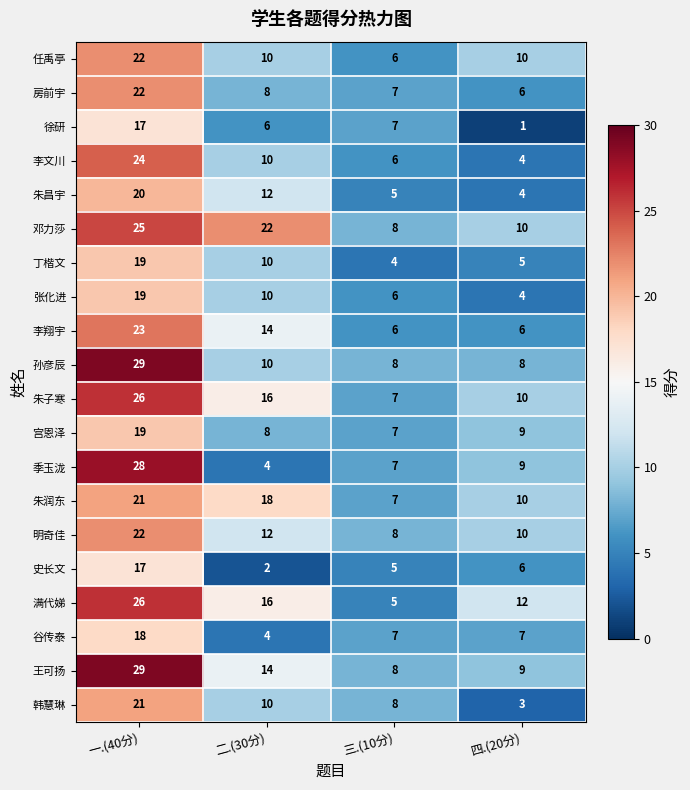

Which series has the widest spread of values?

季玉泷